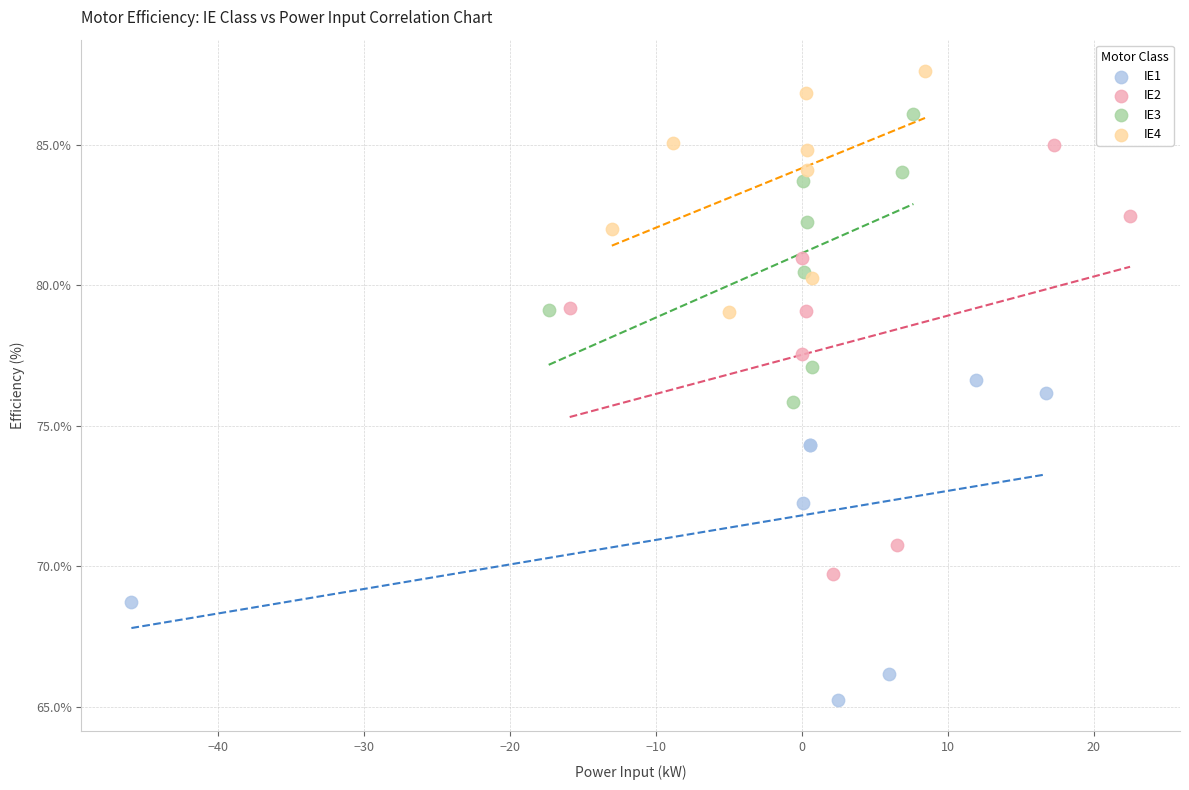

Which series contains the highest Y value?

IE4